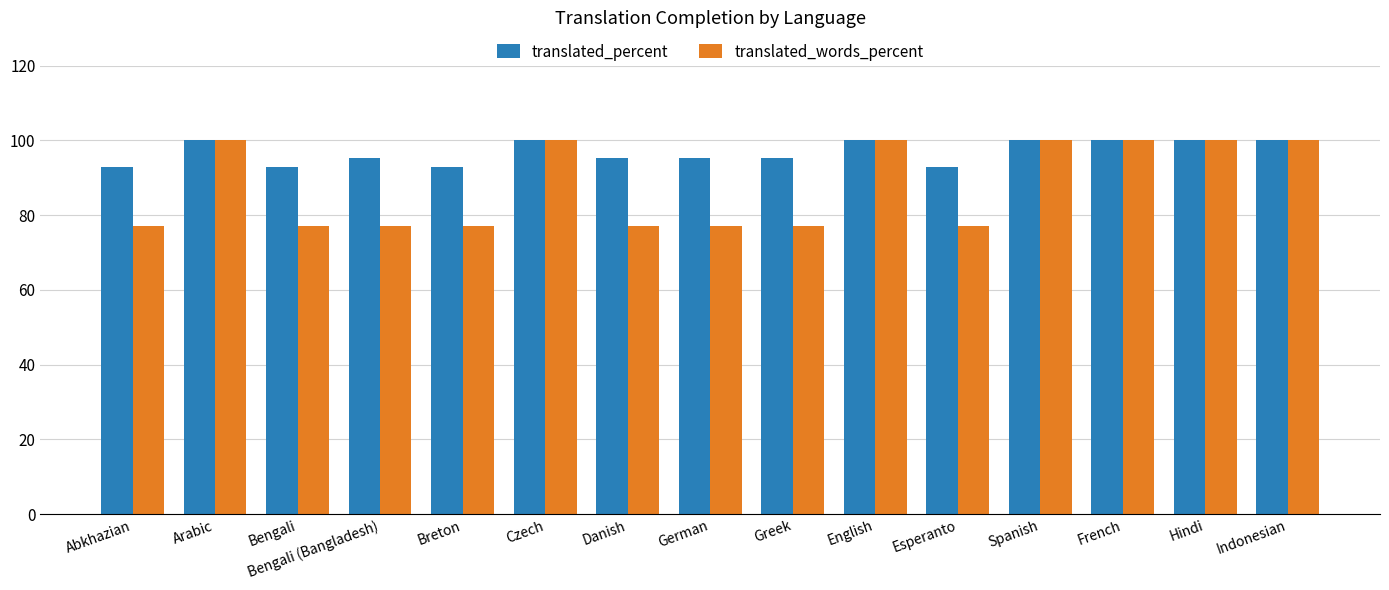

What is the average value of the translated_percent series?

96.9